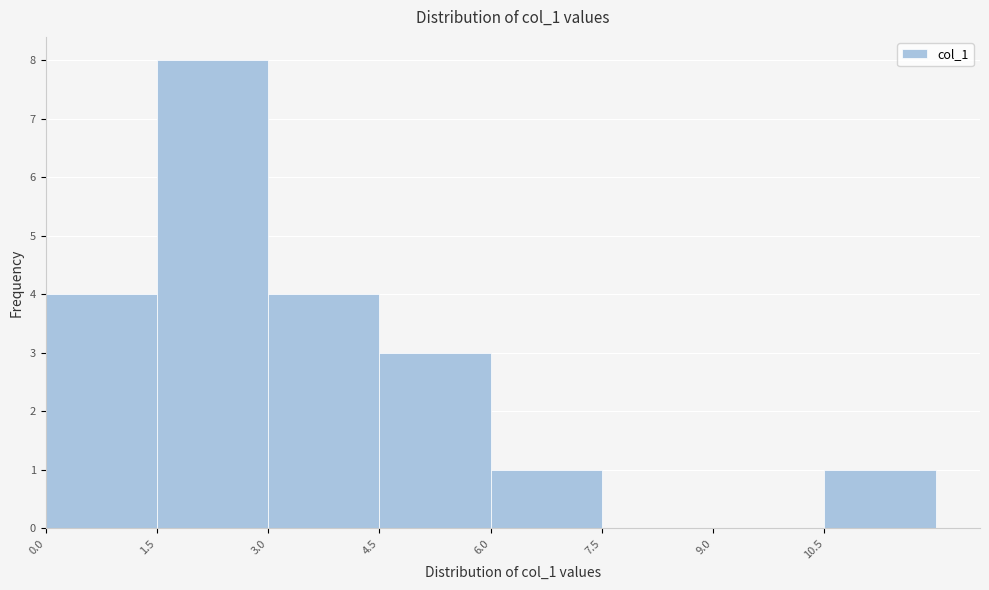

Over which range of the x-axis is the bar tallest?

1.5 to 3.0